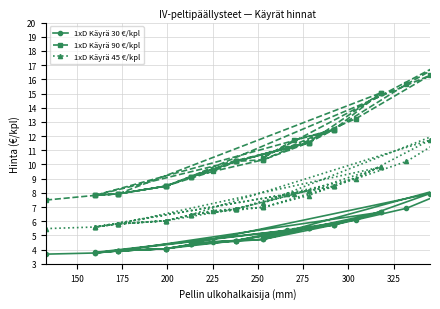

How many lines are shown in the chart?

3